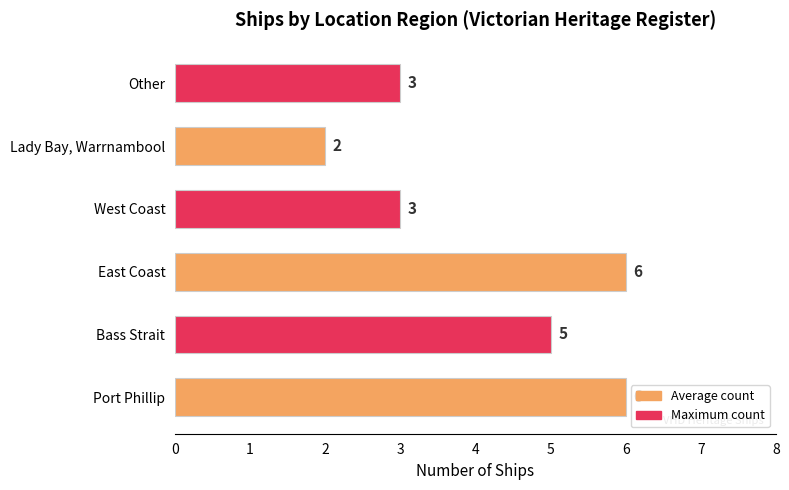

How many categories are shown in the chart?

6